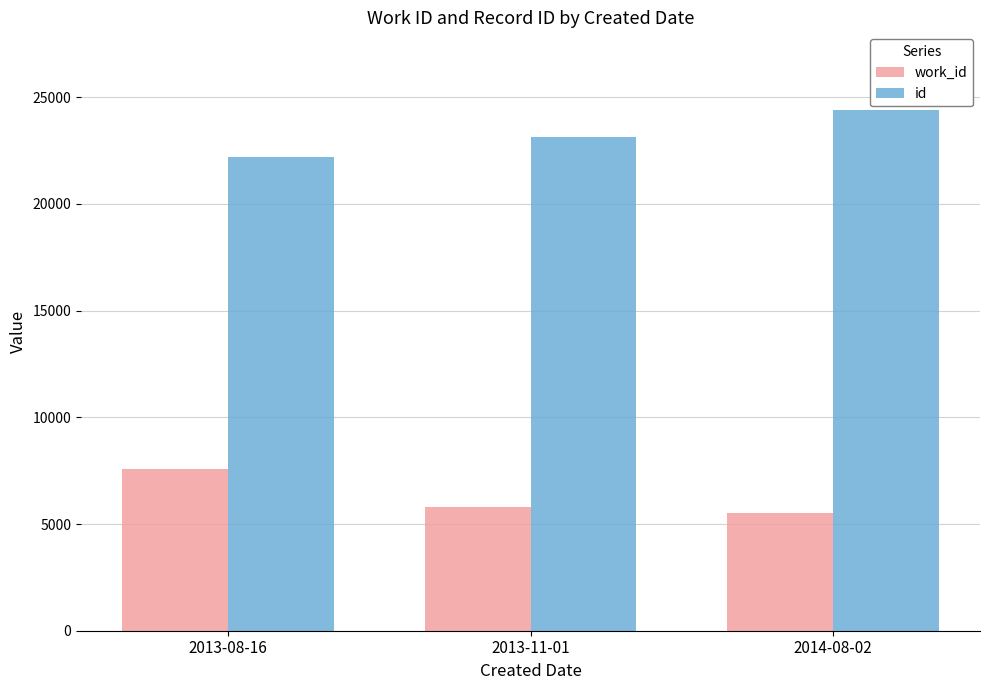

Is the value of id at 2013-08-16 greater than the value of work_id at 2013-11-01?

Yes